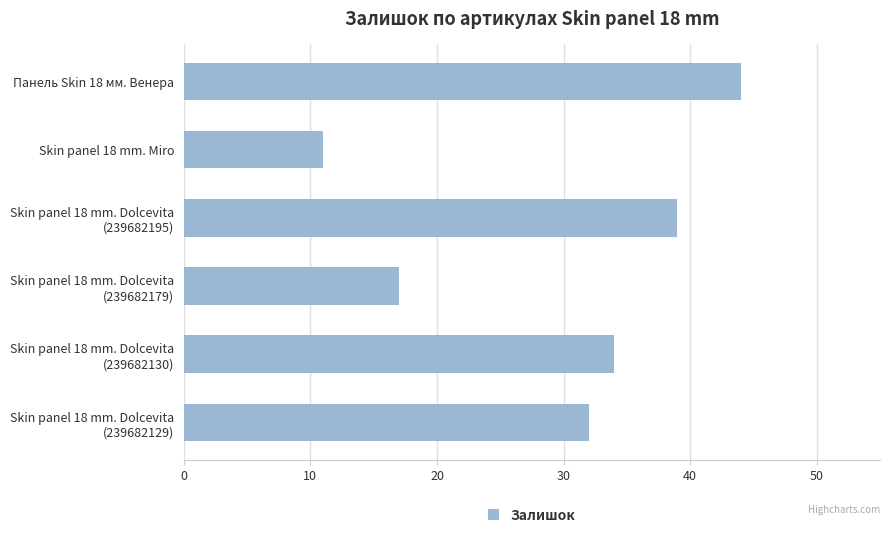

Reading bottom to top, what are all the values shown in this chart?

32	34	17	39	11	44